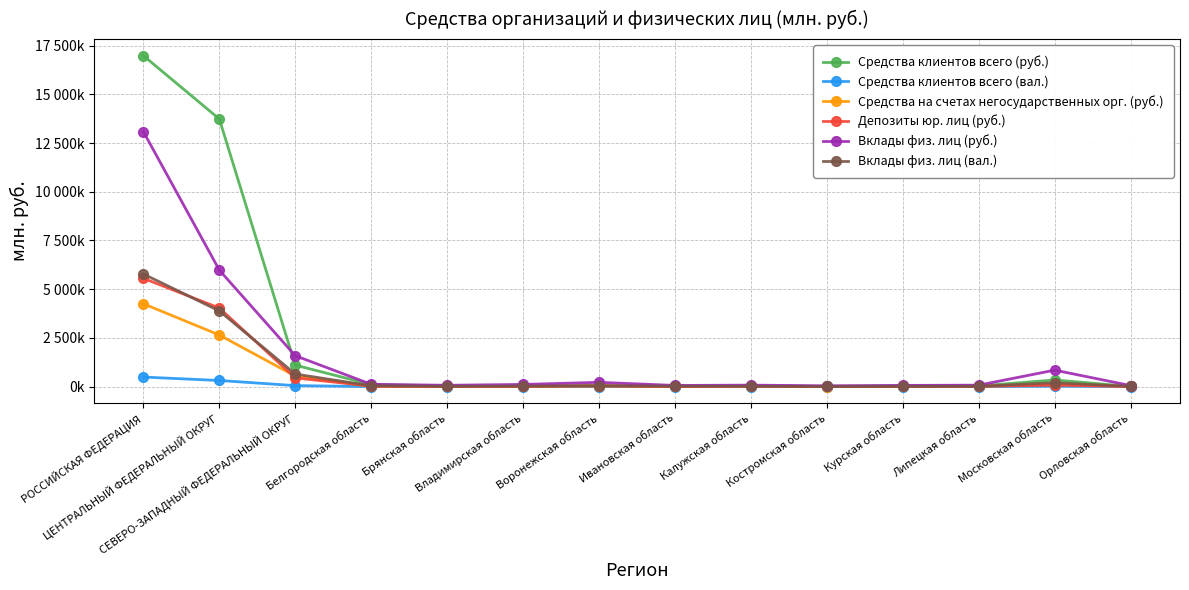

Reading left to right, transcribe all the data shown in this chart.

Средства клиентов всего (руб.): РОССИЙСКАЯ ФЕДЕРАЦИЯ=16984739	ЦЕНТРАЛЬНЫЙ ФЕДЕРАЛЬНЫЙ ОКРУГ=13734954	СЕВЕРО-ЗАПАДНЫЙ ФЕДЕРАЛЬНЫЙ ОКРУГ=1101064	Белгородская область=102241	Брянская область=30308	Владимирская область=26560	Воронежская область=59556	Ивановская область=19189	Калужская область=21459	Костромская область=7072	Курская область=33829	Липецкая область=32155	Московская область=341068	Орловская область=5717
Средства клиентов всего (вал.): РОССИЙСКАЯ ФЕДЕРАЦИЯ=488647	ЦЕНТРАЛЬНЫЙ ФЕДЕРАЛЬНЫЙ ОКРУГ=313016	СЕВЕРО-ЗАПАДНЫЙ ФЕДЕРАЛЬНЫЙ ОКРУГ=50021	Белгородская область=1301	Брянская область=1176	Владимирская область=1931	Воронежская область=3221	Ивановская область=374	Калужская область=2260	Костромская область=677	Курская область=372	Липецкая область=1249	Московская область=20177	Орловская область=467
Средства на счетах негосударственных орг. (руб.): РОССИЙСКАЯ ФЕДЕРАЦИЯ=4251753	ЦЕНТРАЛЬНЫЙ ФЕДЕРАЛЬНЫЙ ОКРУГ=2647205	СЕВЕРО-ЗАПАДНЫЙ ФЕДЕРАЛЬНЫЙ ОКРУГ=539617	Белгородская область=14966	Брянская область=7359	Владимирская область=13358	Воронежская область=31560	Ивановская область=6805	Калужская область=12816	Костромская область=3111	Курская область=5115	Липецкая область=8602	Московская область=138433	Орловская область=5067
Депозиты юр. лиц (руб.): РОССИЙСКАЯ ФЕДЕРАЦИЯ=5555767	ЦЕНТРАЛЬНЫЙ ФЕДЕРАЛЬНЫЙ ОКРУГ=4032237	СЕВЕРО-ЗАПАДНЫЙ ФЕДЕРАЛЬНЫЙ ОКРУГ=446358	Белгородская область=24706	Брянская область=5212	Владимирская область=11822	Воронежская область=36658	Ивановская область=5668	Калужская область=18291	Костромская область=7524	Курская область=10357	Липецкая область=14402	Московская область=72741	Орловская область=6363
Вклады физ. лиц (руб.): РОССИЙСКАЯ ФЕДЕРАЦИЯ=13085688	ЦЕНТРАЛЬНЫЙ ФЕДЕРАЛЬНЫЙ ОКРУГ=5977845	СЕВЕРО-ЗАПАДНЫЙ ФЕДЕРАЛЬНЫЙ ОКРУГ=1584874	Белгородская область=116593	Брянская область=67427	Владимирская область=110195	Воронежская область=218632	Ивановская область=58443	Калужская область=74554	Костромская область=41827	Курская область=60280	Липецкая область=73637	Московская область=844400	Орловская область=51448
Вклады физ. лиц (вал.): РОССИЙСКАЯ ФЕДЕРАЦИЯ=5778925	ЦЕНТРАЛЬНЫЙ ФЕДЕРАЛЬНЫЙ ОКРУГ=3883775	СЕВЕРО-ЗАПАДНЫЙ ФЕДЕРАЛЬНЫЙ ОКРУГ=642881	Белгородская область=43064	Брянская область=9212	Владимирская область=21561	Воронежская область=41317	Ивановская область=18130	Калужская область=13170	Костромская область=5146	Курская область=8149	Липецкая область=11181	Московская область=201361	Орловская область=5053